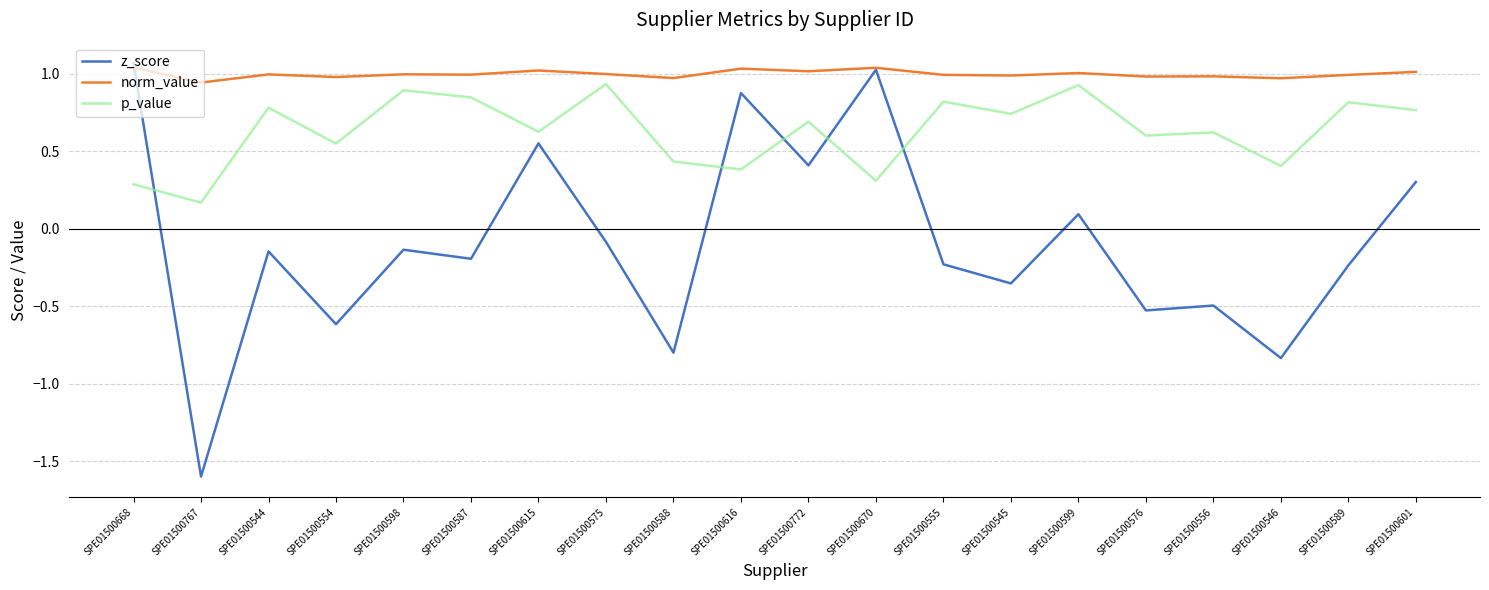

Where is the first local minimum for p_value?

SPE01500767